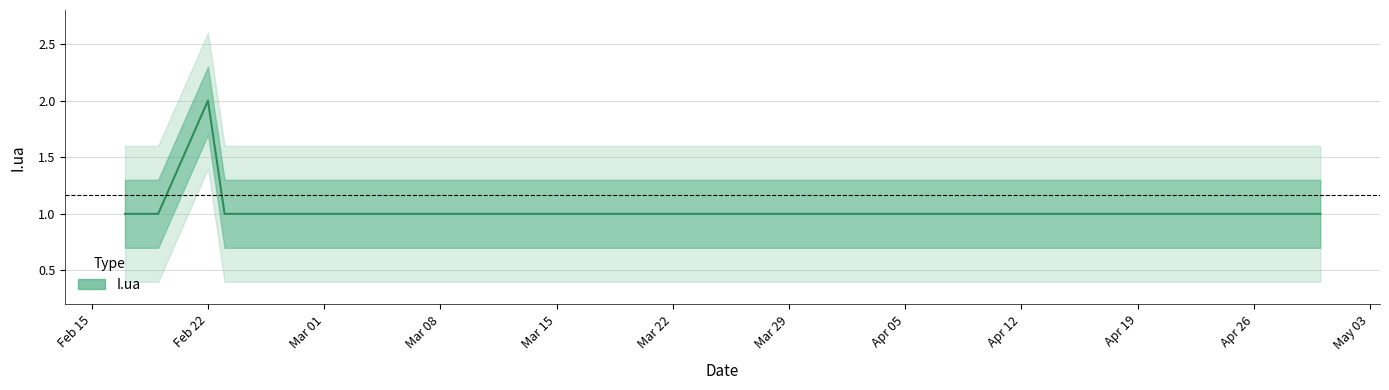

What is the sum of the values at 2018-04-30 and 2018-02-19?

2